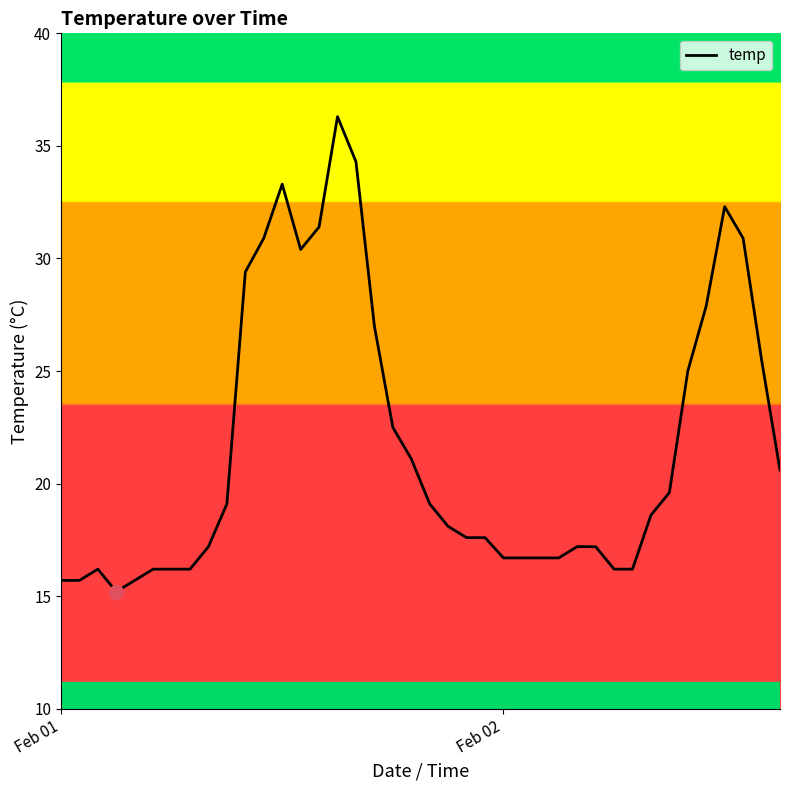

What is the maximum value shown in the chart?

36.3